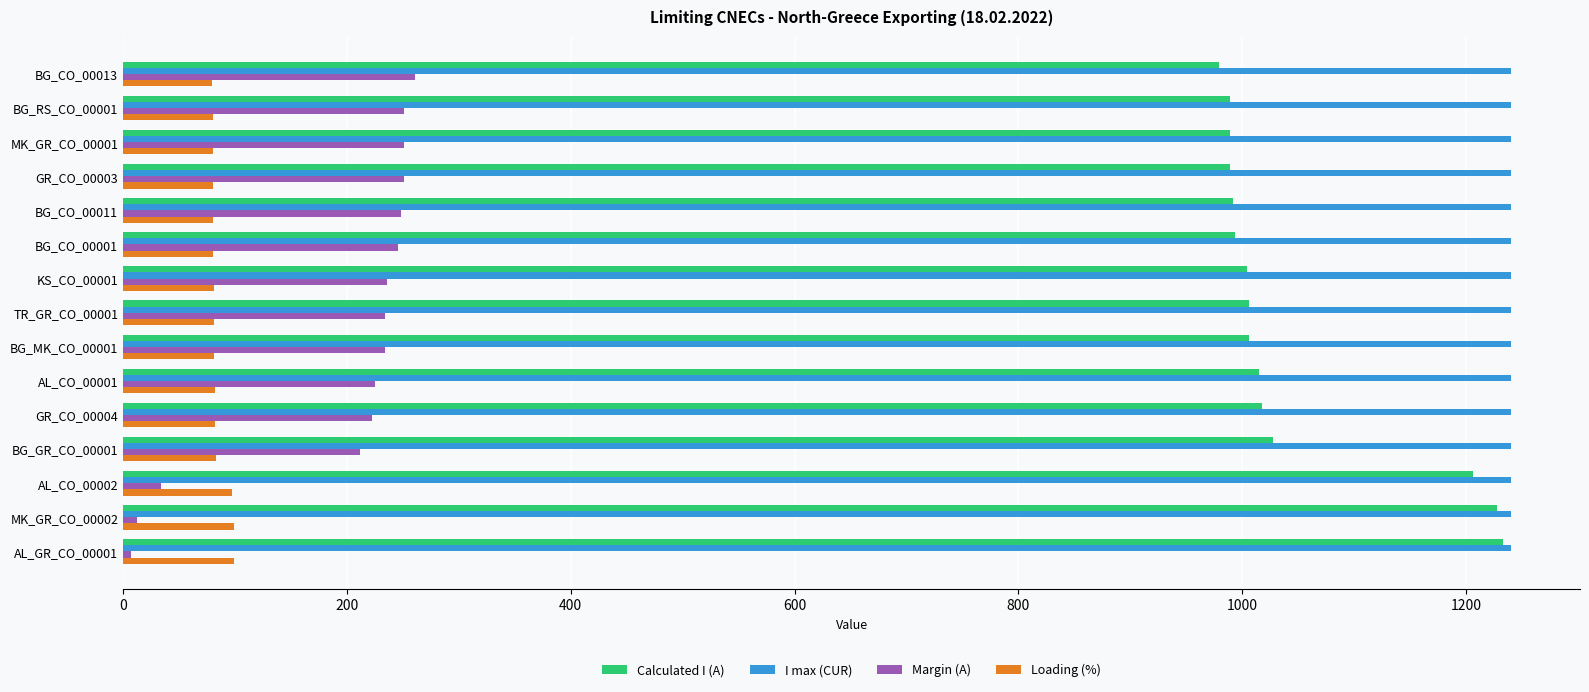

The value of Loading (%) at BG_CO_00011 is 138. True or false?

False